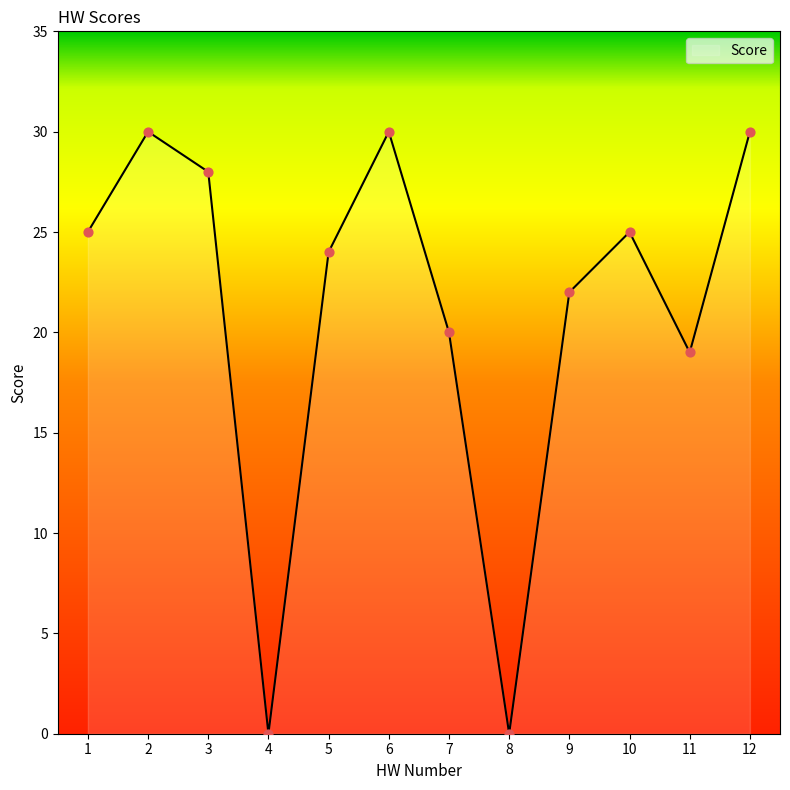

What is the change in value from 1 to 7?

-5